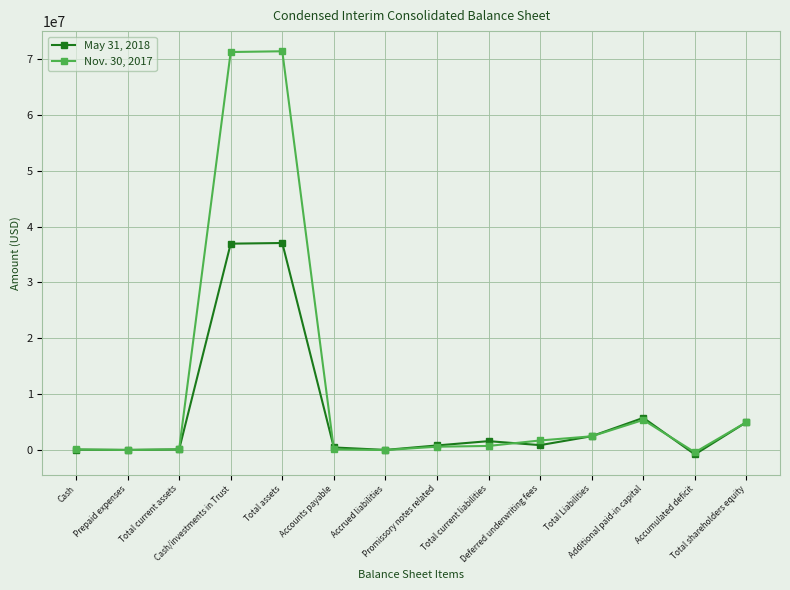

What are all the series names shown in the legend?

May 31, 2018, Nov. 30, 2017